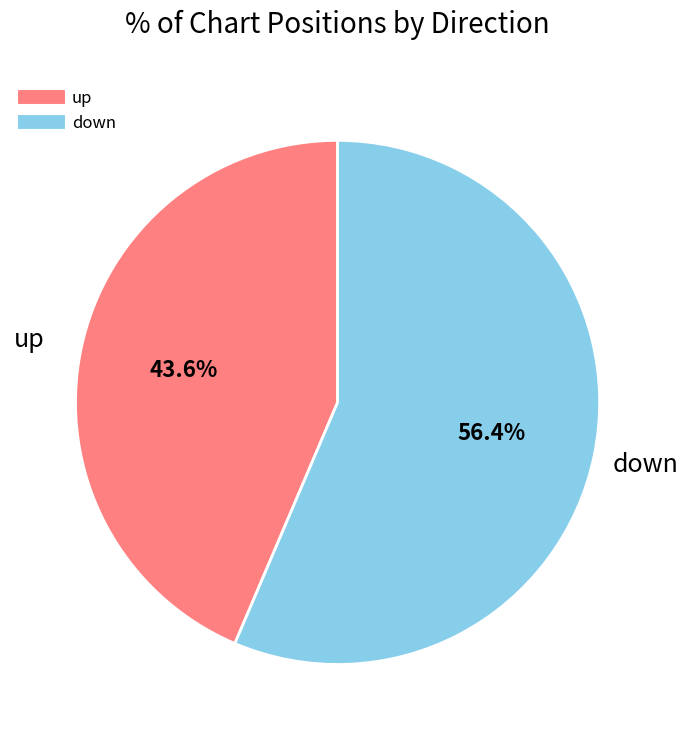

What is the majority slice?

down